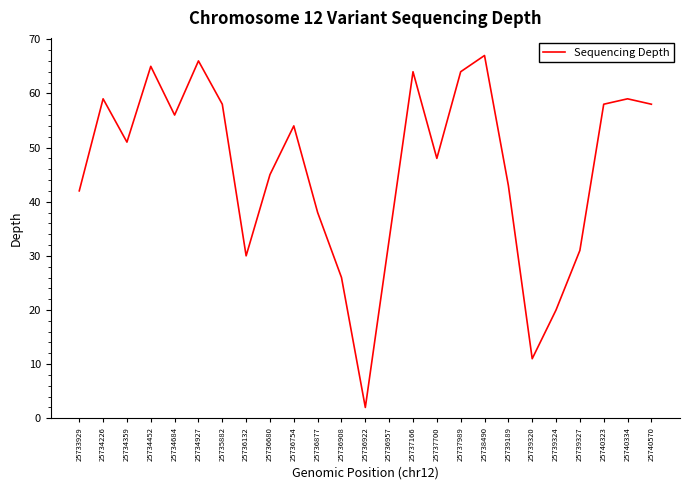

What is the difference between the values at 25733929 and 25734359?

9